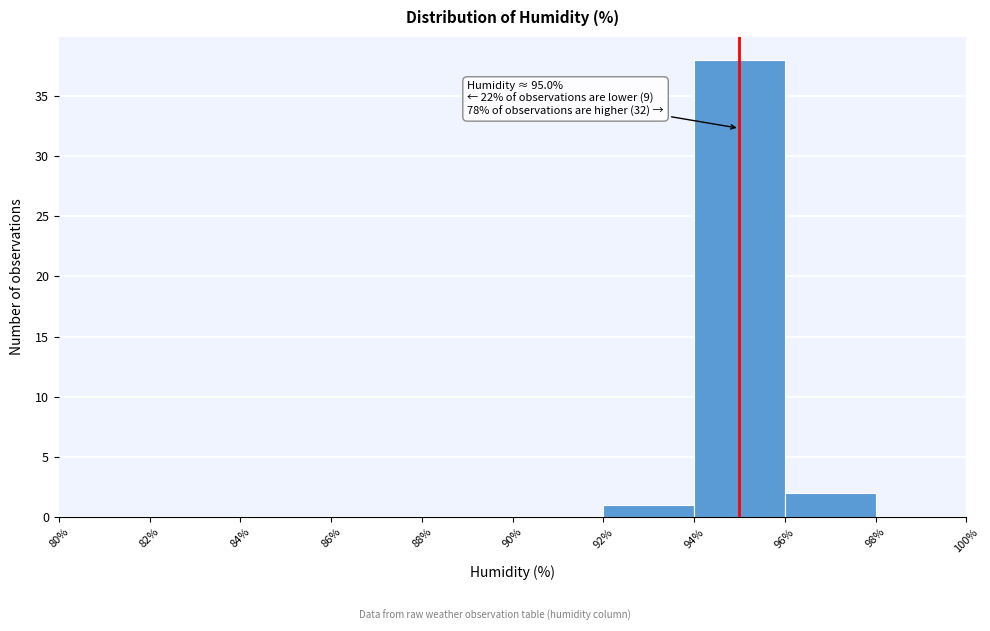

Over which range of the x-axis is the bar tallest?

94% to 96%